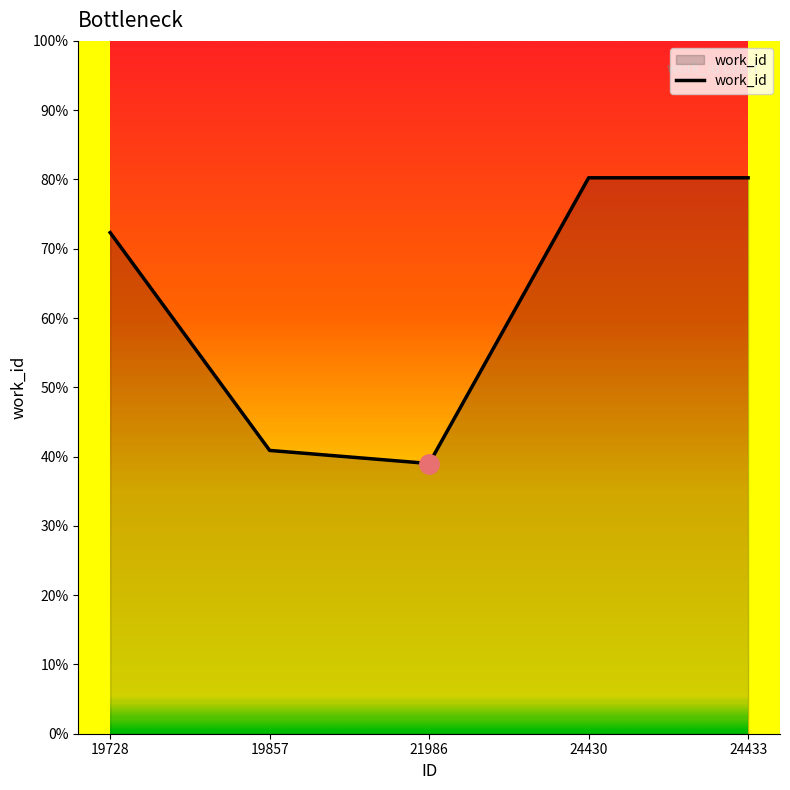

At which label is the value closest to 5962?

19728